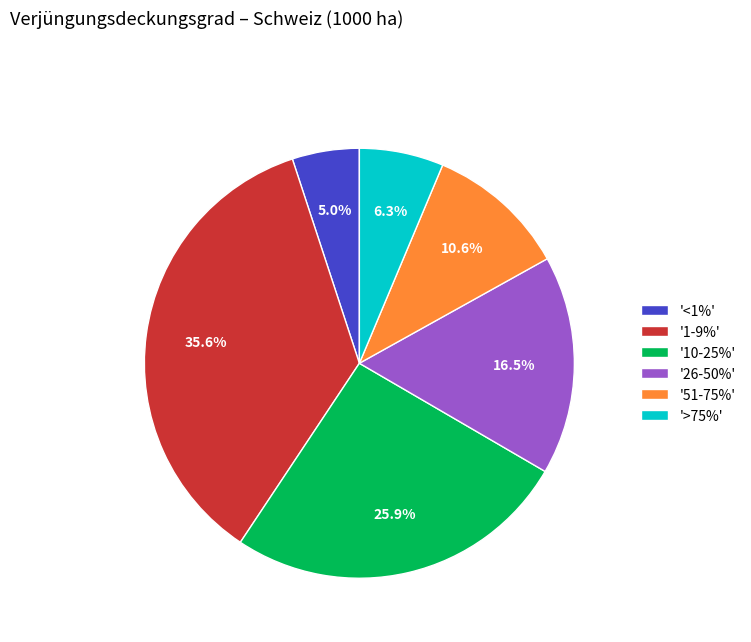

Combined, what portion of the pie is '51-75%' and '26-50%'?

27.1%